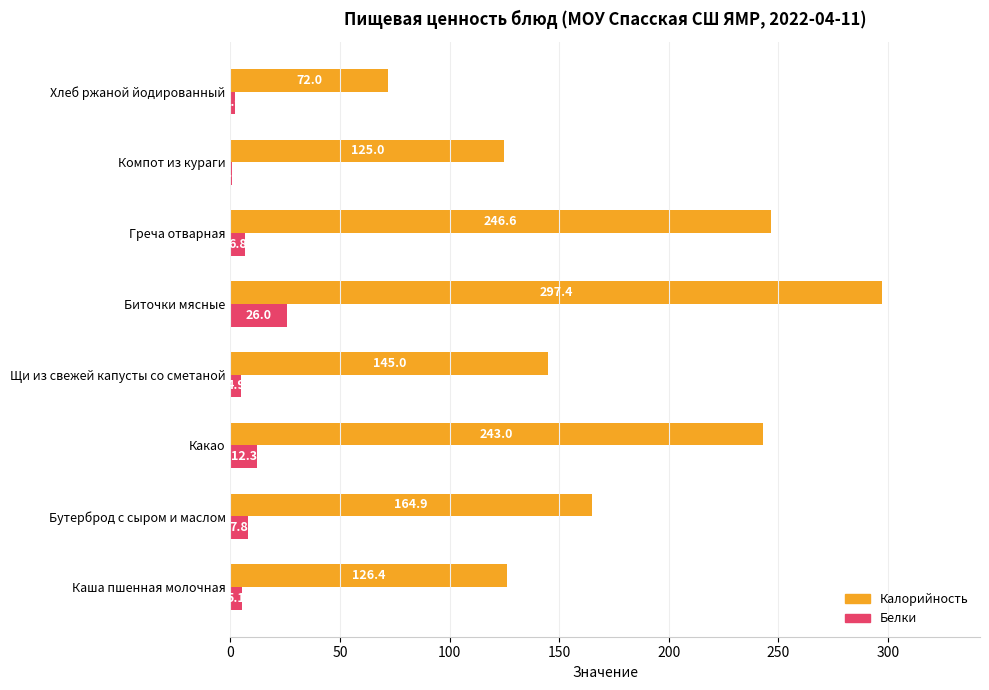

Between Каша пшенная молочная and Бутерброд с сыром и маслом, which series saw the biggest shift?

Калорийность